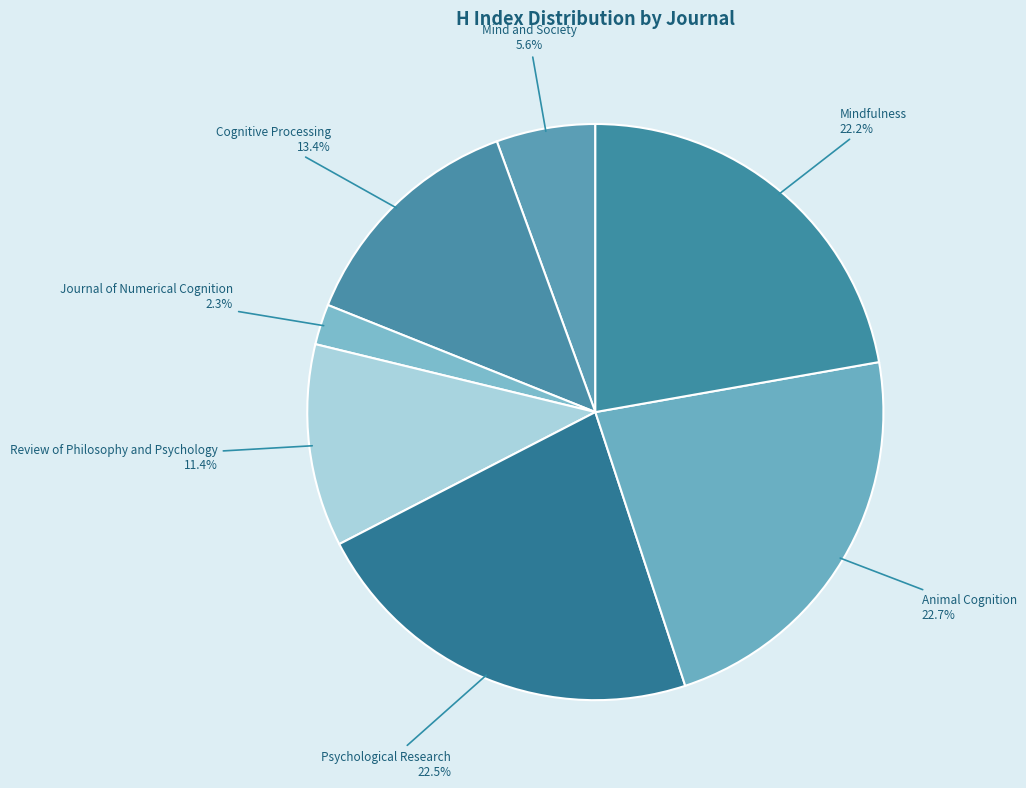

How many slices are in this pie chart?

7